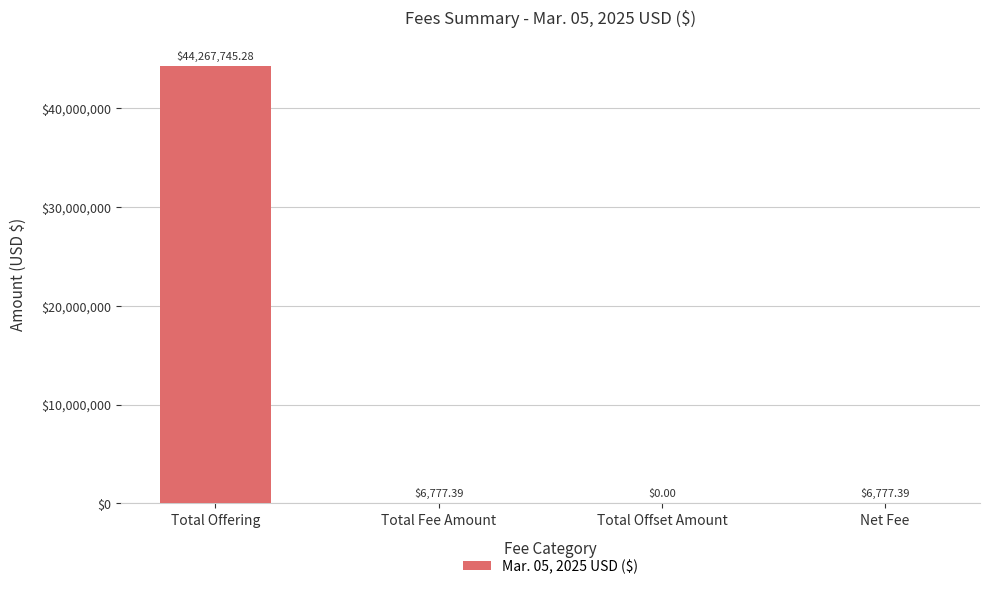

Count the number of values greater than 6777.

3